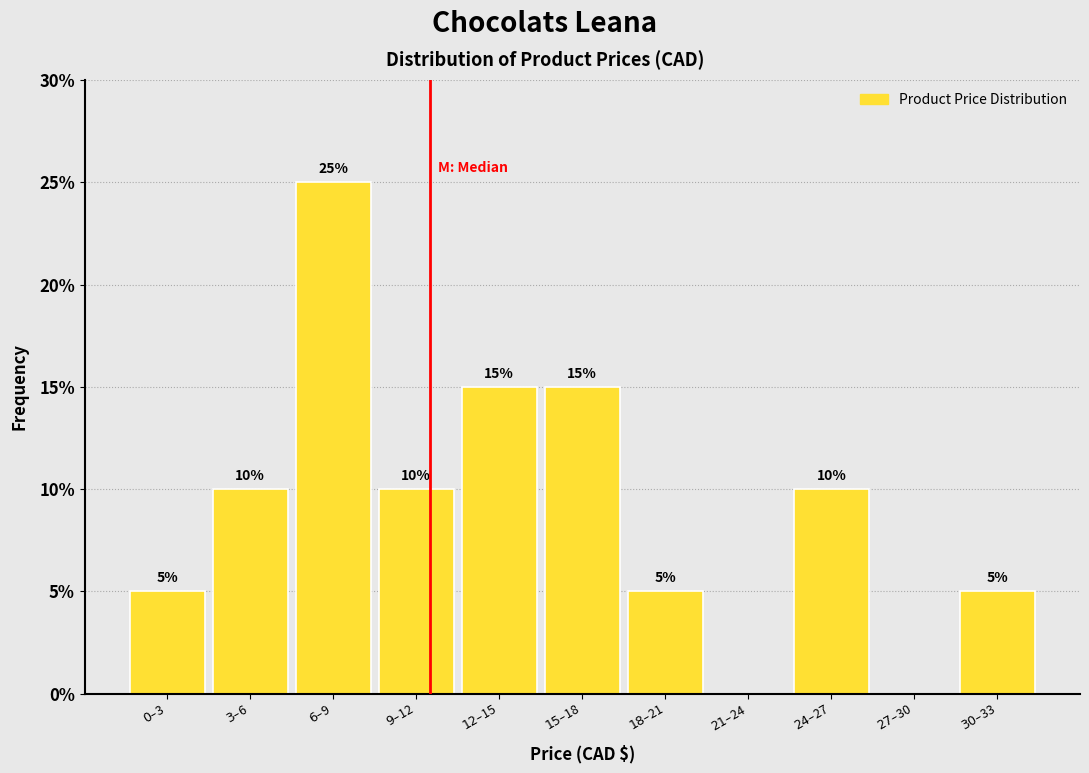

What is the sum of all values?

100